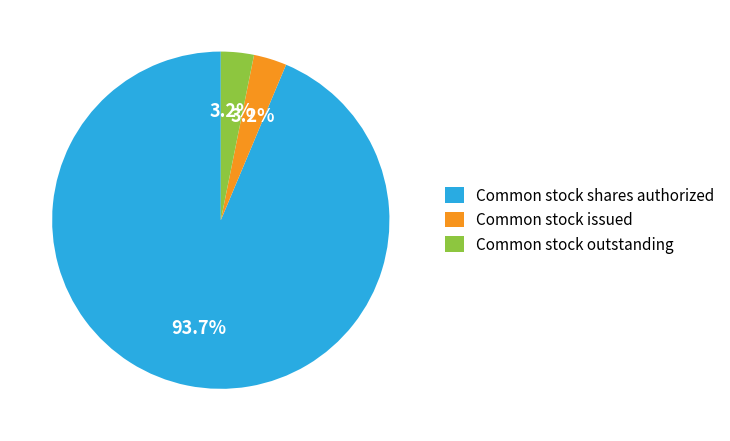

How many segments does this pie chart have?

3